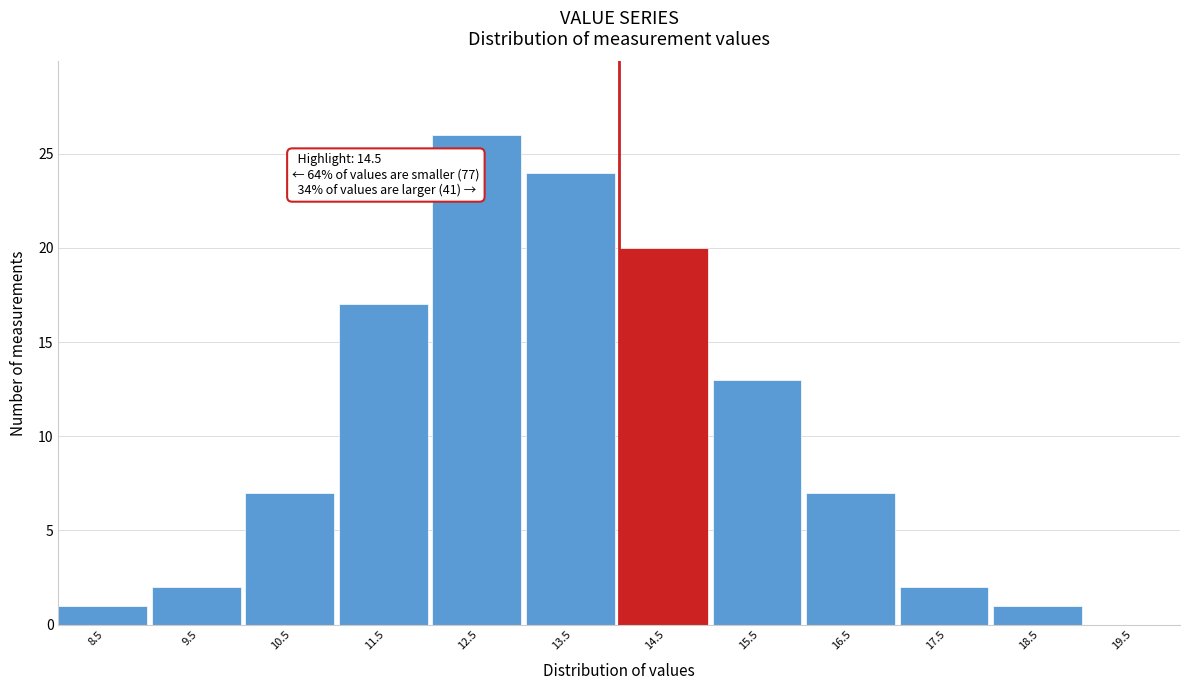

Reading right to left, extract all data points from this chart.

19.5=0	18.5=1	17.5=2	16.5=7	15.5=13	14.5=20	13.5=24	12.5=26	11.5=17	10.5=7	9.5=2	8.5=1